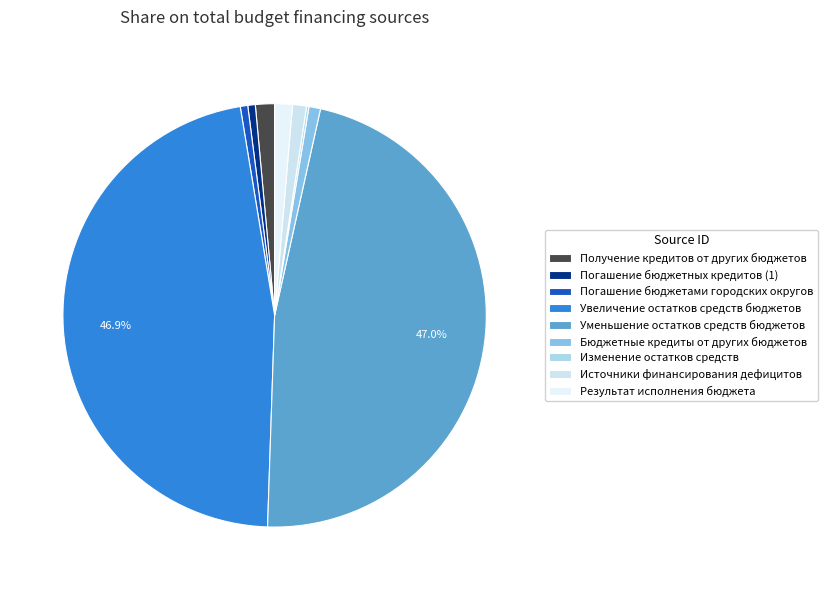

Do Увеличение остатков средств бюджетов and Погашение бюджетами городских округов together represent more than half of the pie?

No